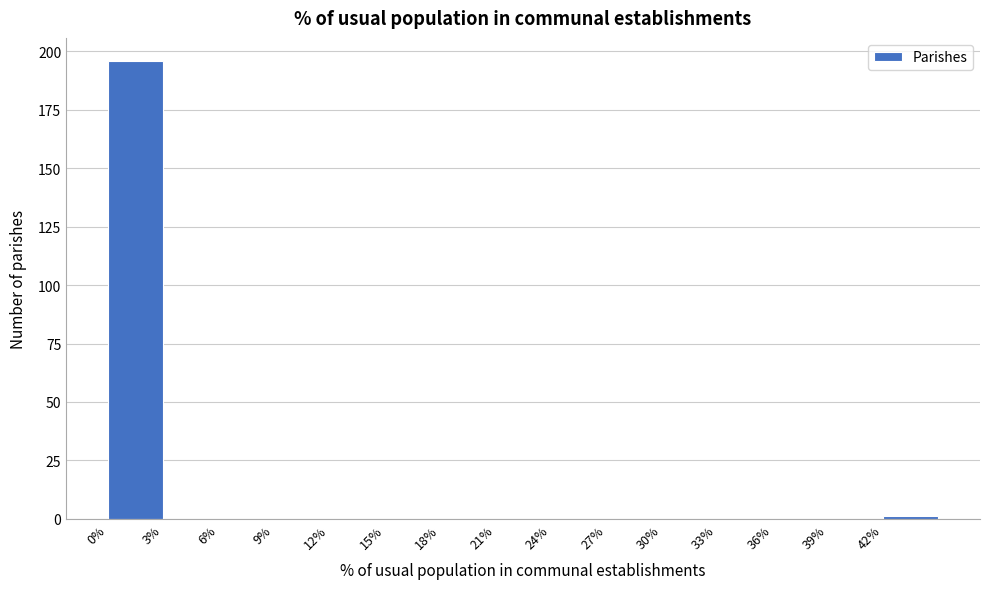

Reading left to right, list every bar in this chart as the range it spans on the x-axis followed by its height. The values are not printed on the chart, so give them approximately, as read against the axis.

0 to 3: 195
3 to 6: 0
6 to 9: 0
9 to 12: 0
12 to 15: 0
15 to 18: 0
18 to 21: 0
21 to 24: 0
24 to 27: 0
27 to 30: 0
30 to 33: 0
33 to 36: 0
36 to 39: 0
39 to 42: 0
42 to 45: under 5